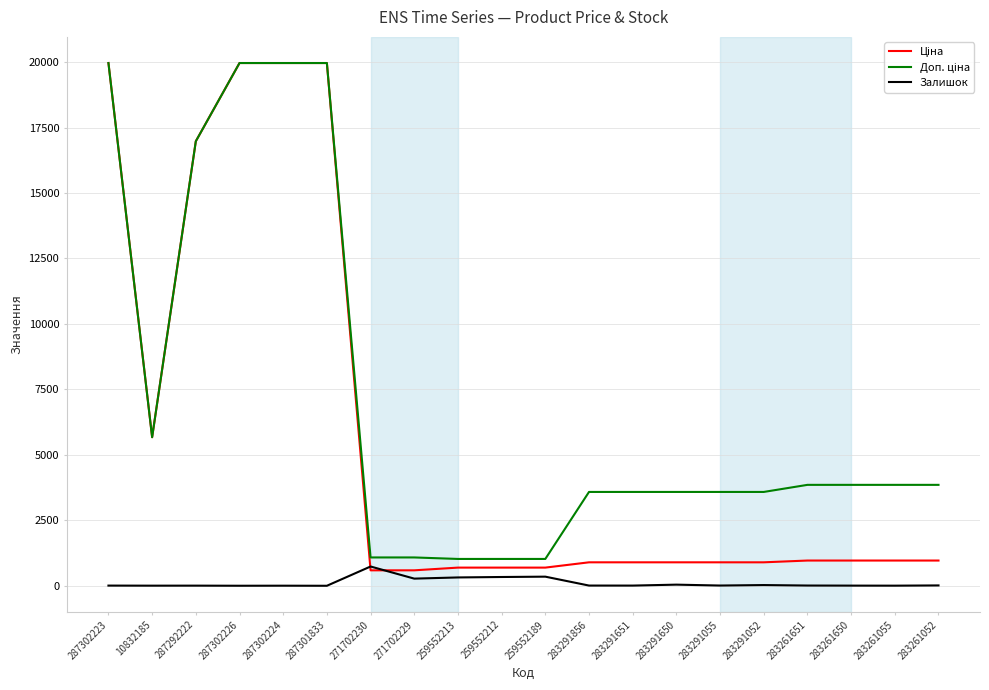

What is the maximum value shown in the chart?

19964.2